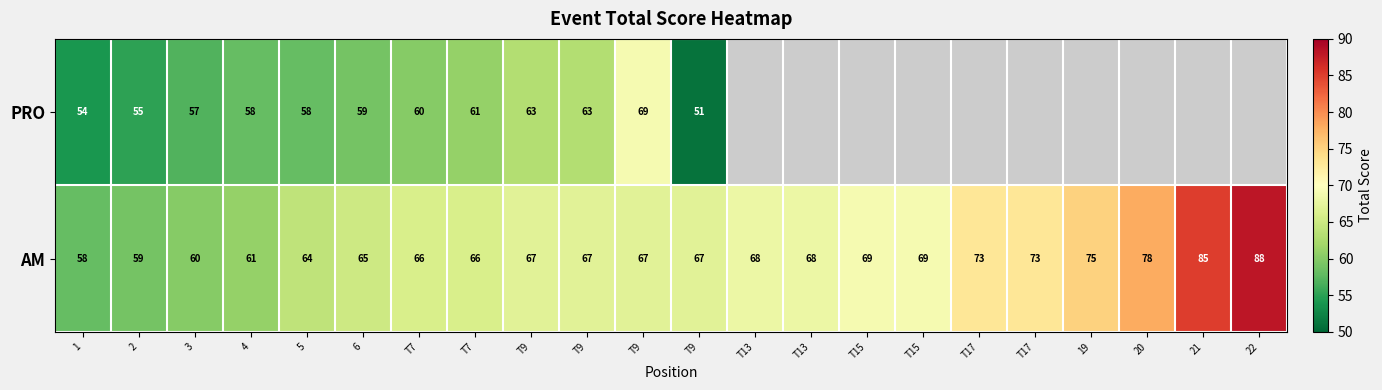

True or false: PRO has a value of 51.0 at T9.

True